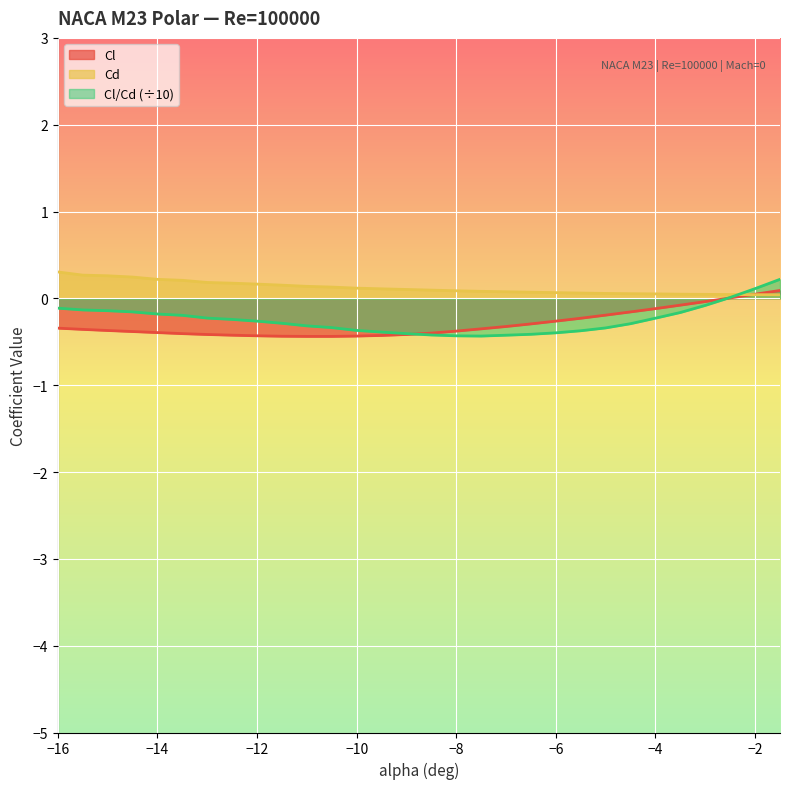

Read the Cl value at −16.

-0.3